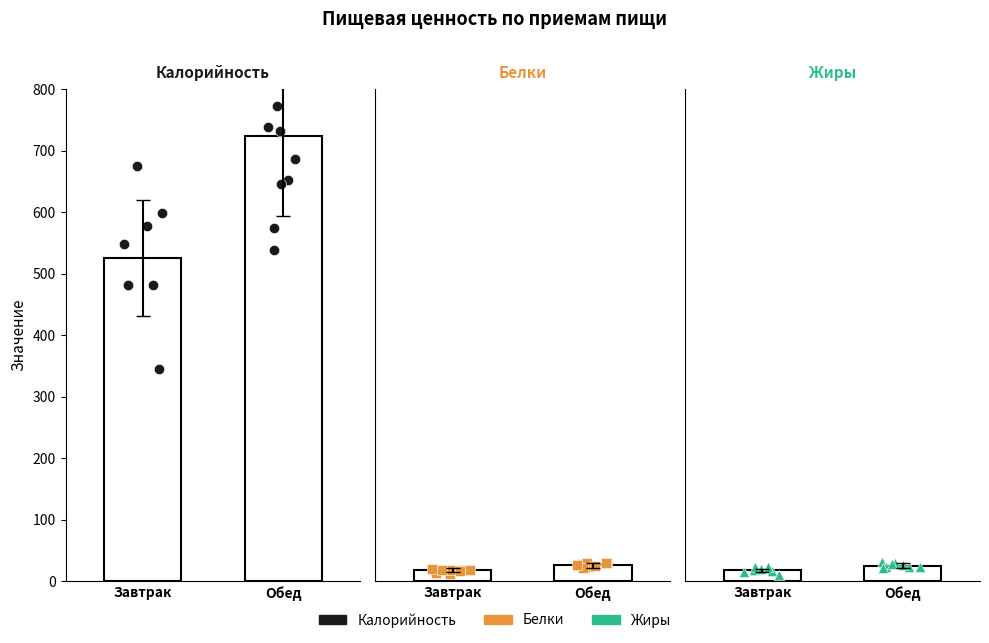

What is the total value across all series at Завтрак?

561.2